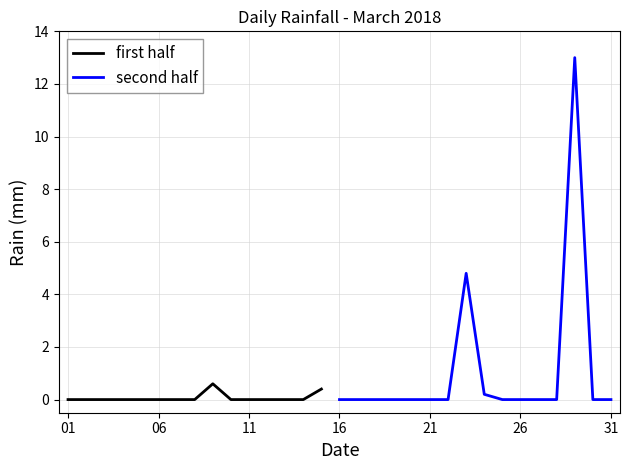

Rank the categories by value from highest to lowest.

2018-03-29, 2018-03-23, 2018-03-09, 2018-03-15, 2018-03-24, 2018-03-01, 2018-03-02, 2018-03-03, 2018-03-04, 2018-03-05, 2018-03-06, 2018-03-07, 2018-03-08, 2018-03-10, 2018-03-11, 2018-03-12, 2018-03-13, 2018-03-14, 2018-03-16, 2018-03-17, 2018-03-18, 2018-03-19, 2018-03-20, 2018-03-21, 2018-03-22, 2018-03-25, 2018-03-26, 2018-03-27, 2018-03-28, 2018-03-30, 2018-03-31